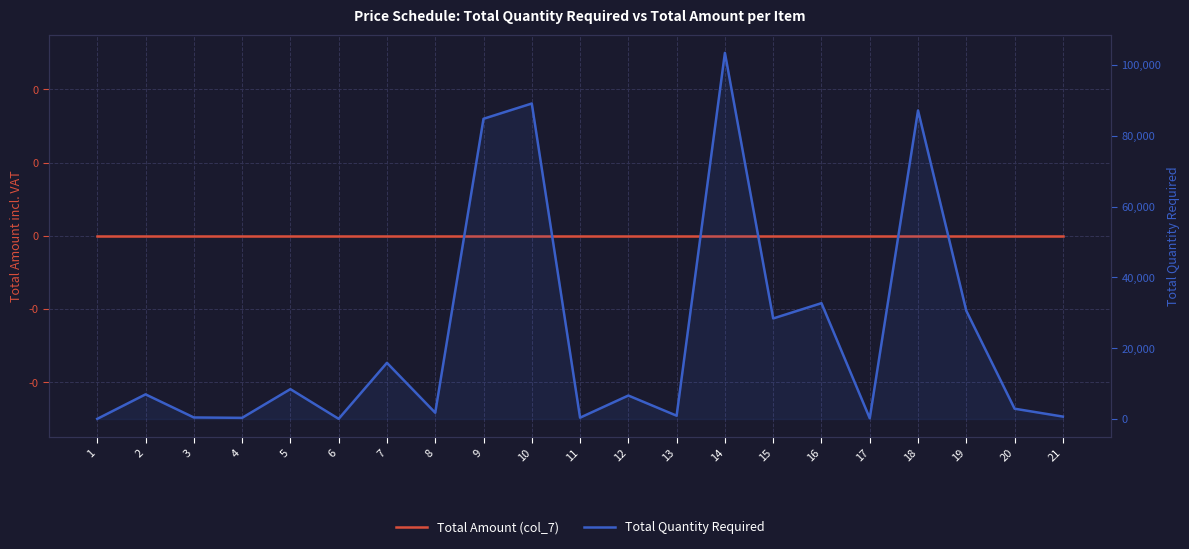

Reading left to right, list all the values displayed in this chart.

Total Amount (col_7): 1=0	2=0	3=0	4=0	5=0	6=0	7=0	8=0	9=0	10=0	11=0	12=0	13=0	14=0	15=0	16=0	17=0	18=0	19=0	20=0	21=0
Total Quantity Required: 1=30	2=6950	3=424	4=315	5=8430	6=35	7=15863	8=1756	9=84818	10=89135	11=365	12=6620	13=921	14=103445	15=28402	16=32720	17=200	18=87165	19=30560	20=2900	21=669